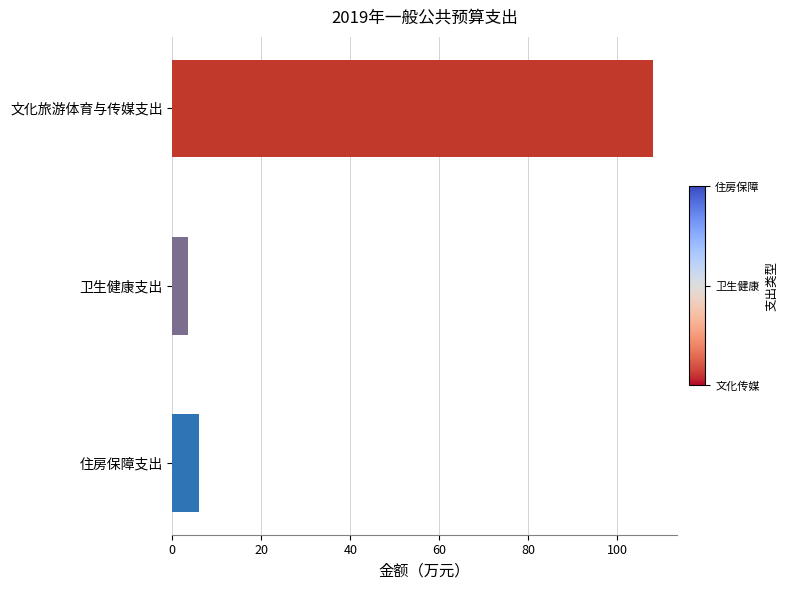

What is the minimum value shown in the chart?

3.5